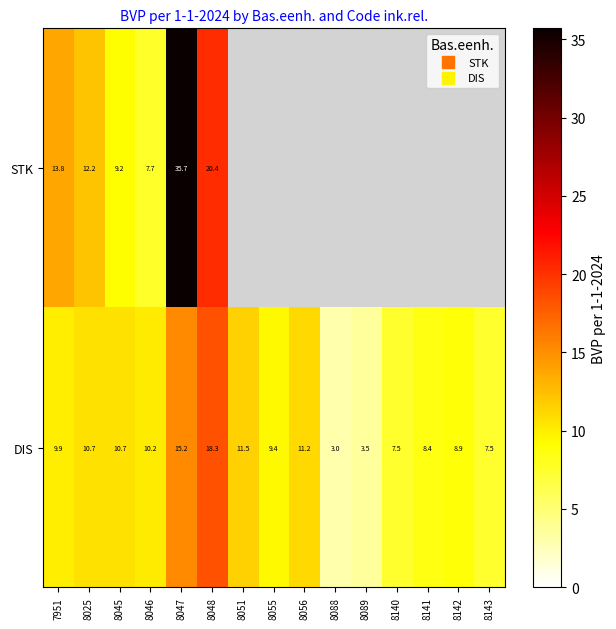

List the labels in order of DIS value, smallest first.

8088, 8089, 8140, 8143, 8141, 8142, 8055, 7951, 8046, 8025, 8045, 8056, 8051, 8047, 8048